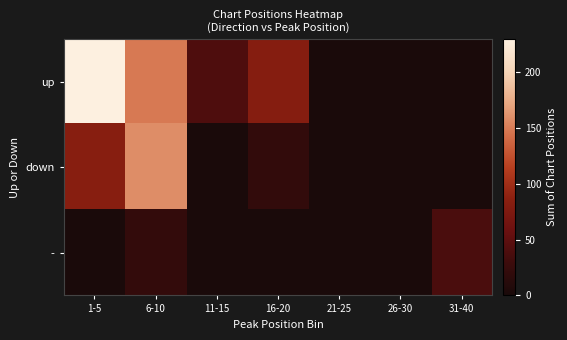

Reading right to left, transcribe all the data shown in this chart.

up: 31-40=0	26-30=0	21-25=0	16-20=81	11-15=40	6-10=149	1-5=230
down: 31-40=0	26-30=0	21-25=0	16-20=20	11-15=0	6-10=159	1-5=83
-: 31-40=37	26-30=0	21-25=0	16-20=0	11-15=0	6-10=21	1-5=0